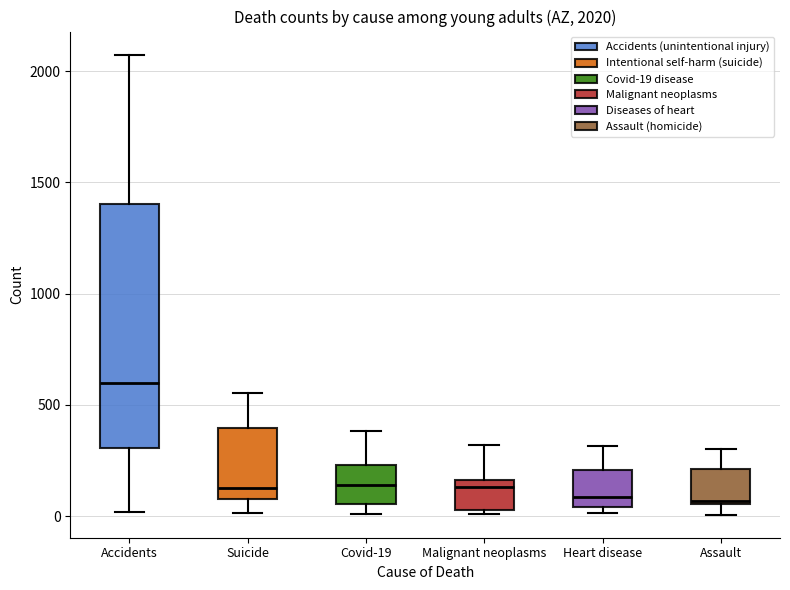

Which box is the tallest, from its lower edge to its upper edge?

Accidents